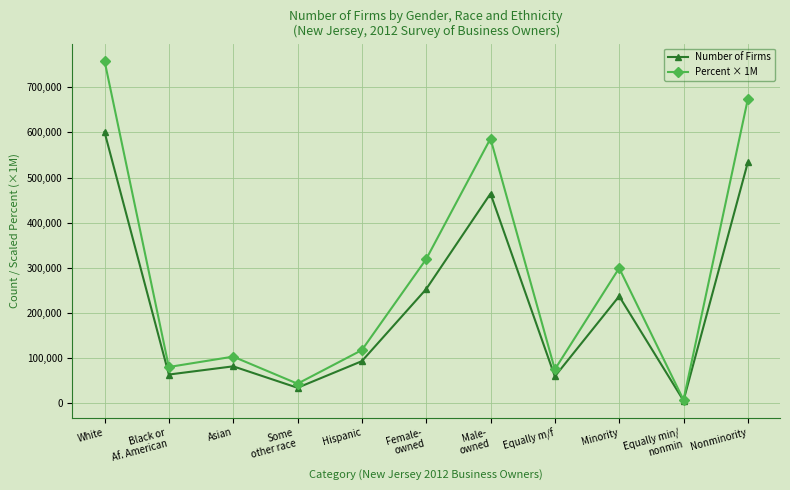

Is the value of Percent × 1M at Asian greater than the value of Number of Firms at Nonminority?

No